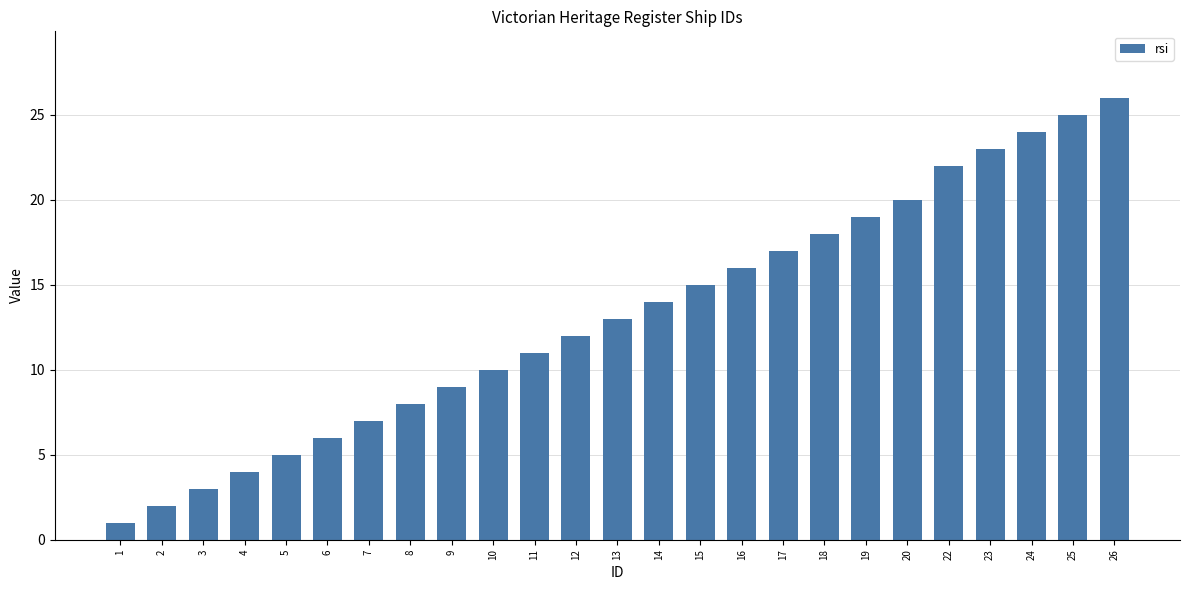

Reading left to right, what are all the values shown in this chart?

1=1	2=2	3=3	4=4	5=5	6=6	7=7	8=8	9=9	10=10	11=11	12=12	13=13	14=14	15=15	16=16	17=17	18=18	19=19	20=20	22=22	23=23	24=24	25=25	26=26